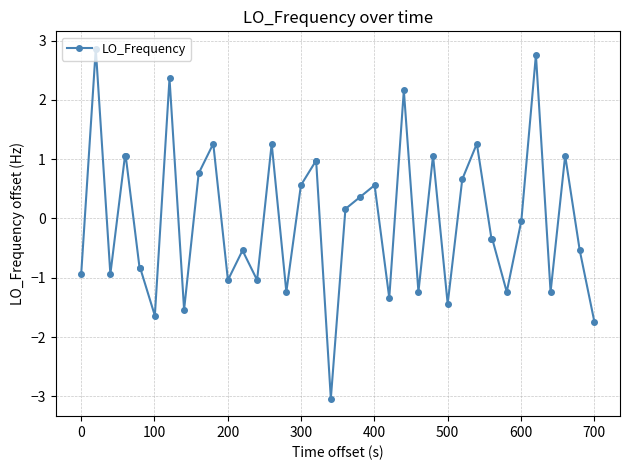

What is the value of the 38th point from the left?

1.1